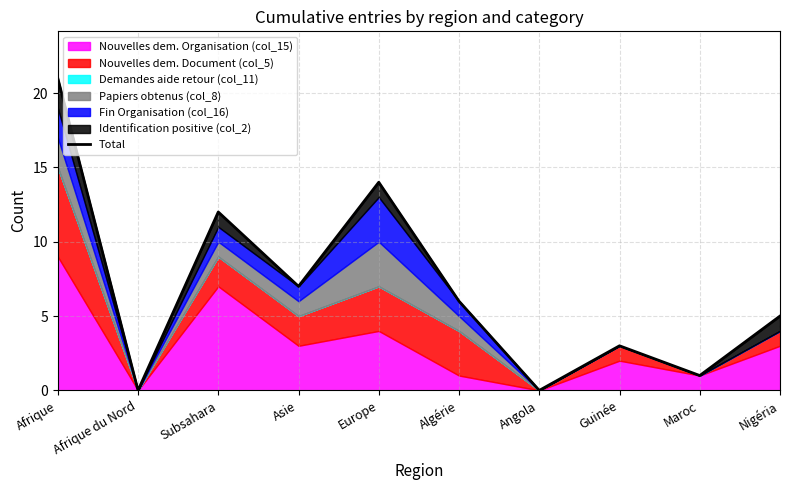

Which label corresponds to the largest value in the chart?

Afrique